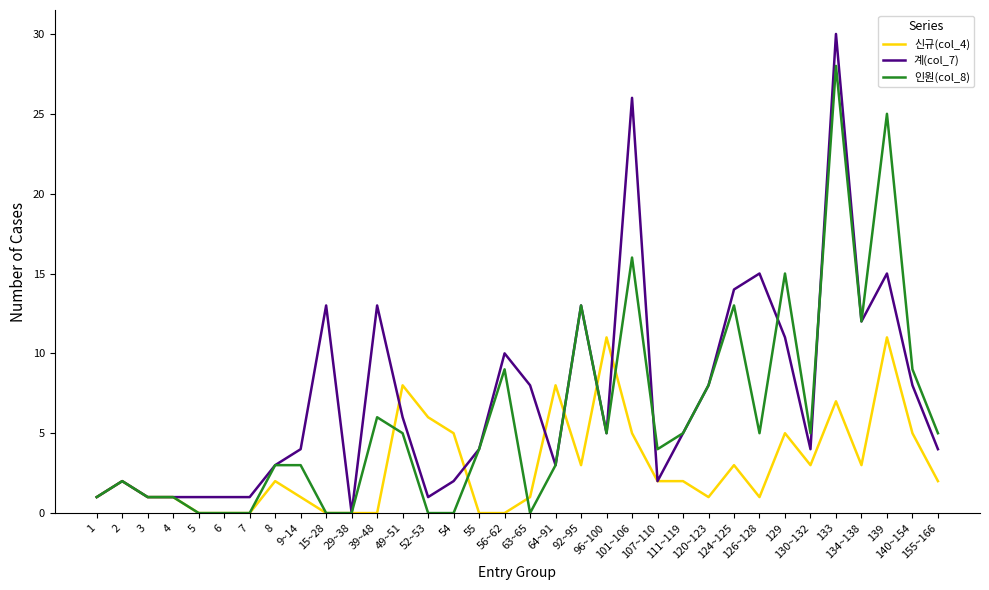

True or false: 계(col_7) has more than 1 points higher than both neighbors.

True